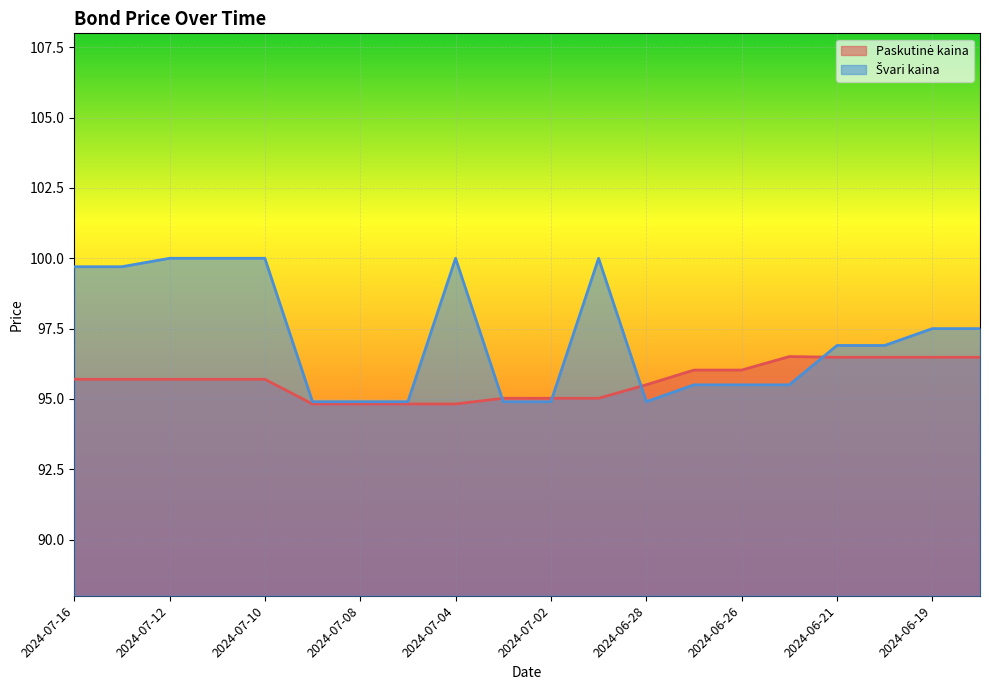

What position from the left is 2024-06-25?

16